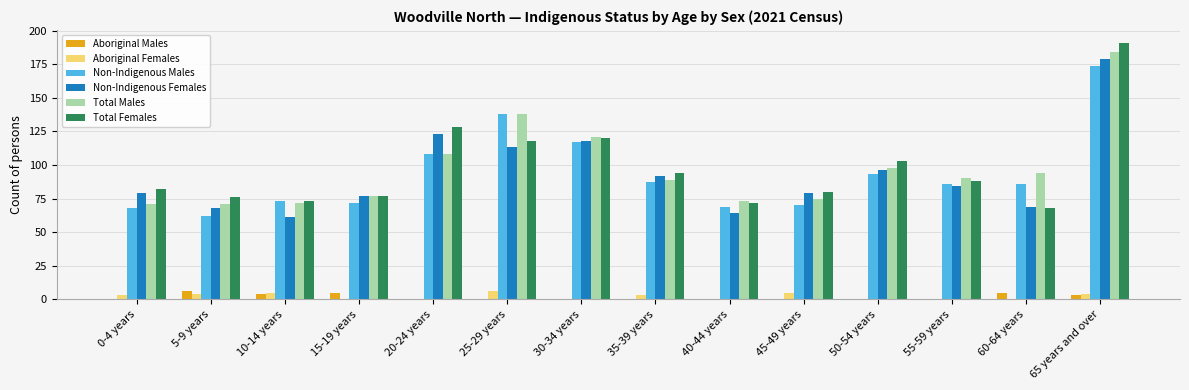

What is the maximum value shown in the chart?

191